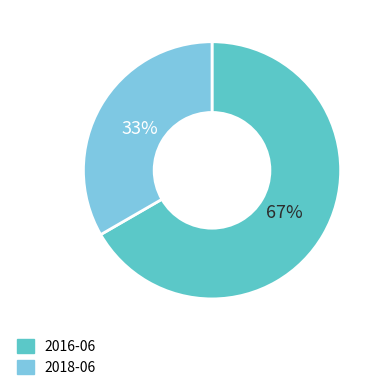

The 2018-06 slice represents 43% of the pie. True or false?

False